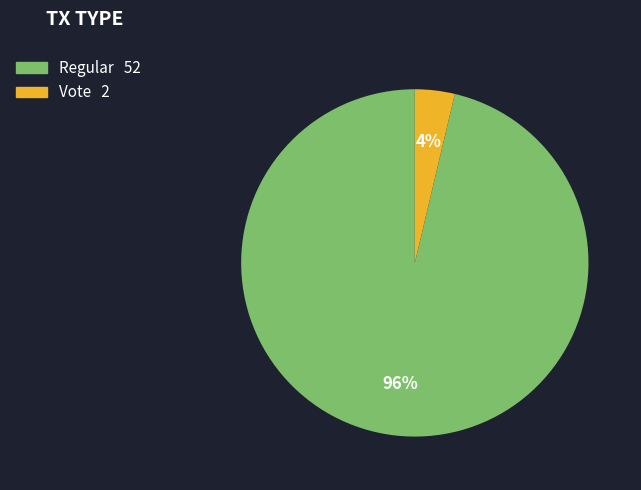

How many segments does this pie chart have?

2